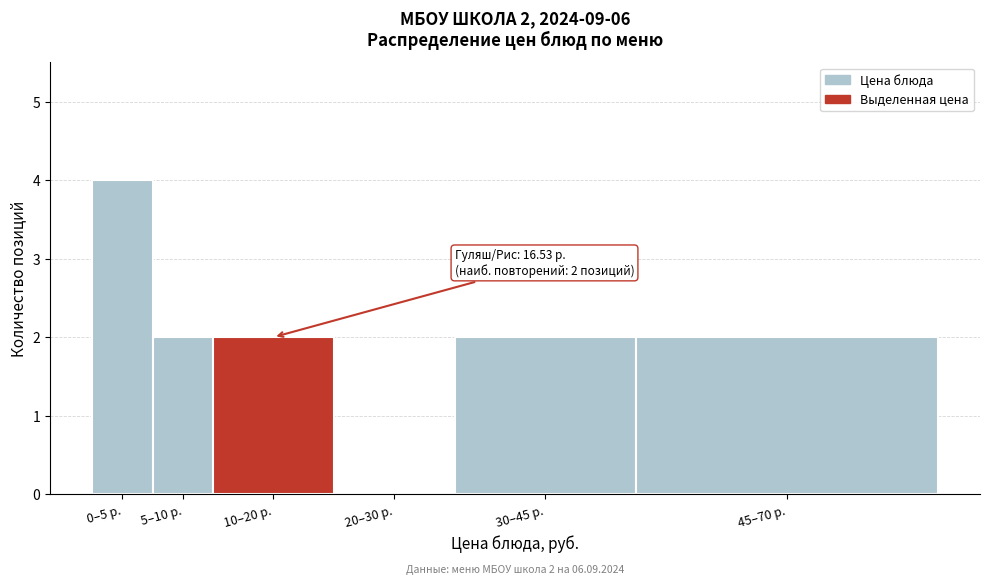

Reading left to right, transcribe all the data shown in this chart.

0–5 р.=4	5–10 р.=2	10–20 р.=2	20–30 р.=0	30–45 р.=2	45–70 р.=2